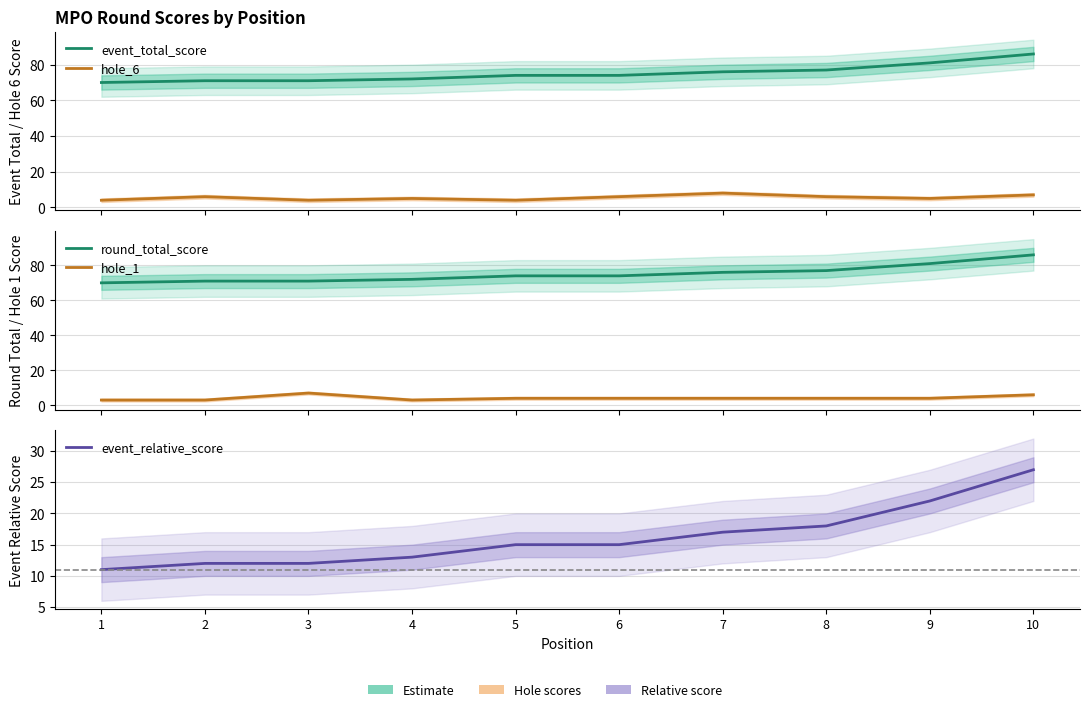

What is the difference between the highest and lowest values at 2?

68